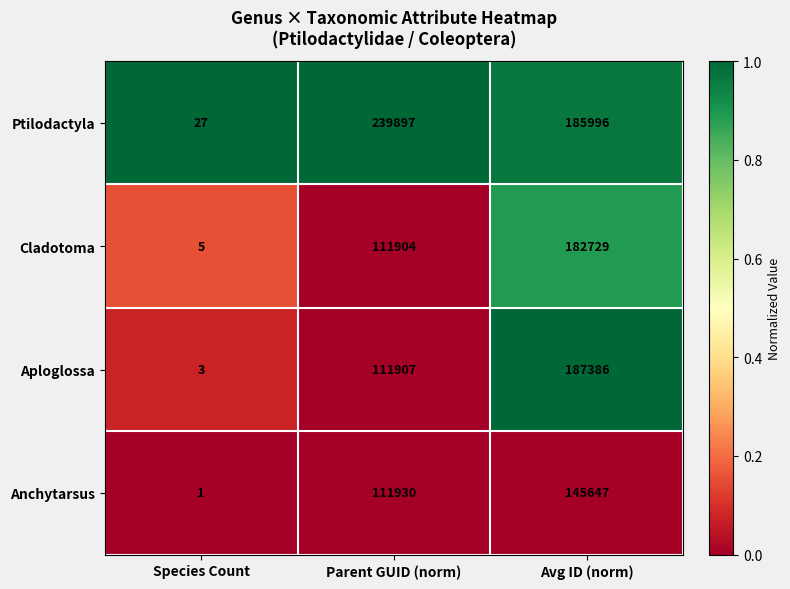

What is the total value across all series at Avg ID (norm)?

701758